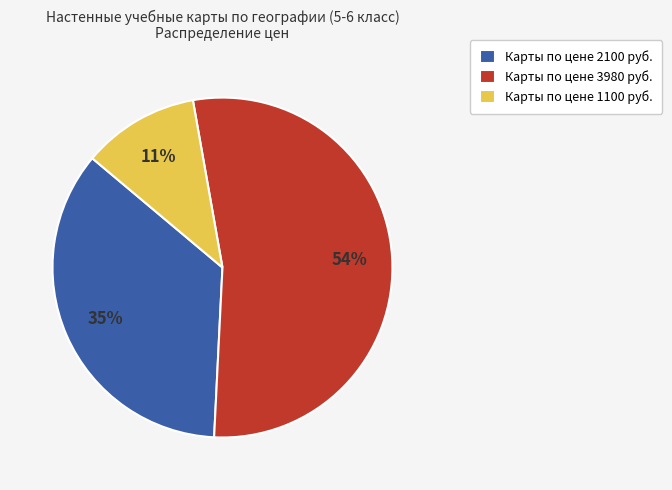

To the nearest percent, what is the average slice percentage?

33%